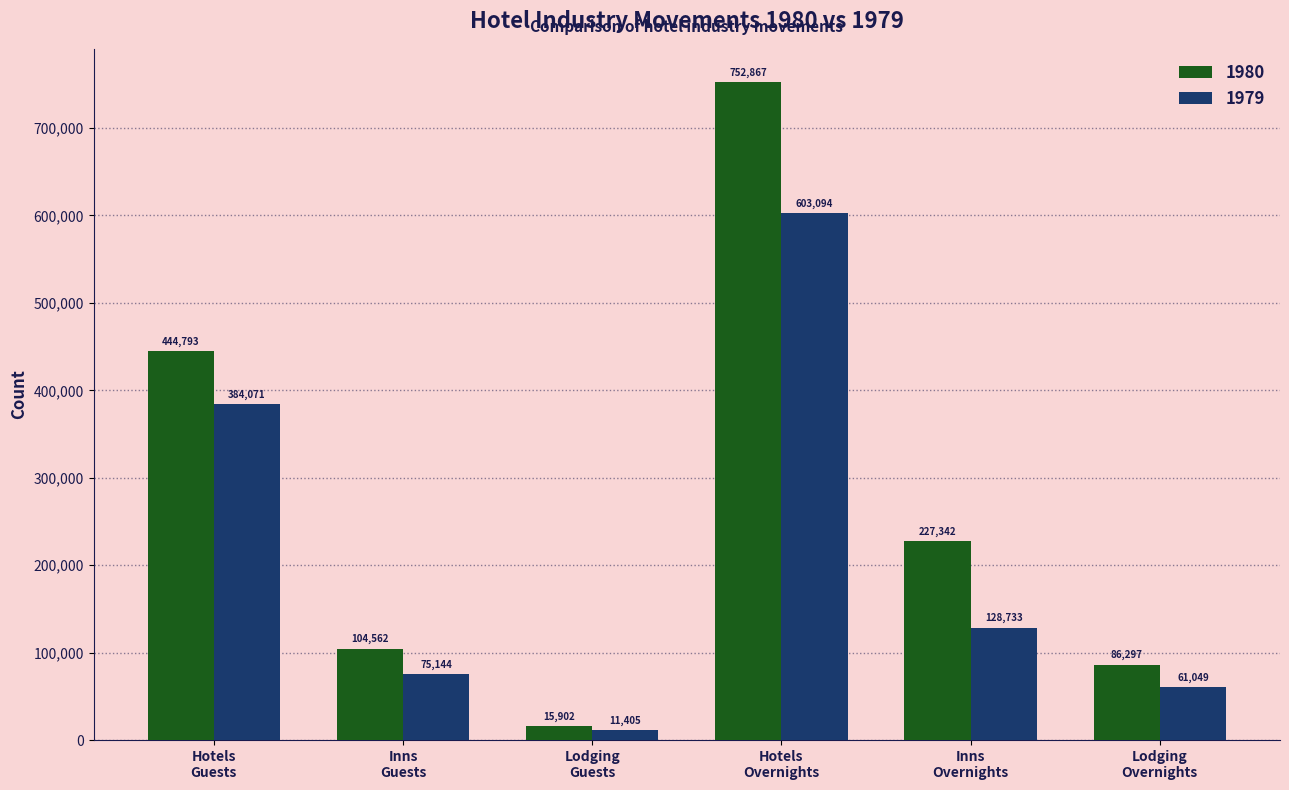

What is the sum of all 1979 values?

1263496